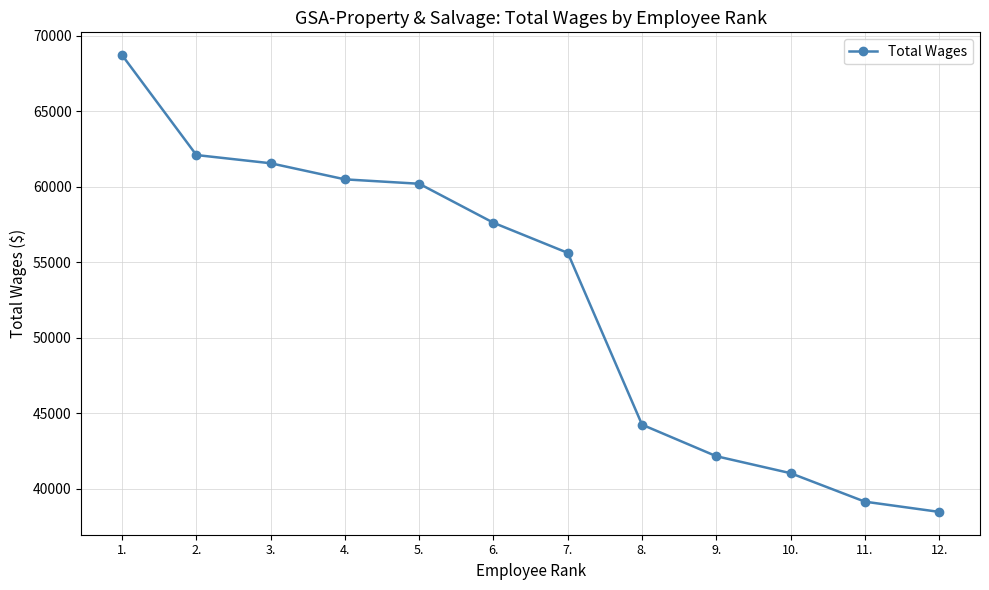

The chart shows a value of 60209 at 5.. True or false?

True